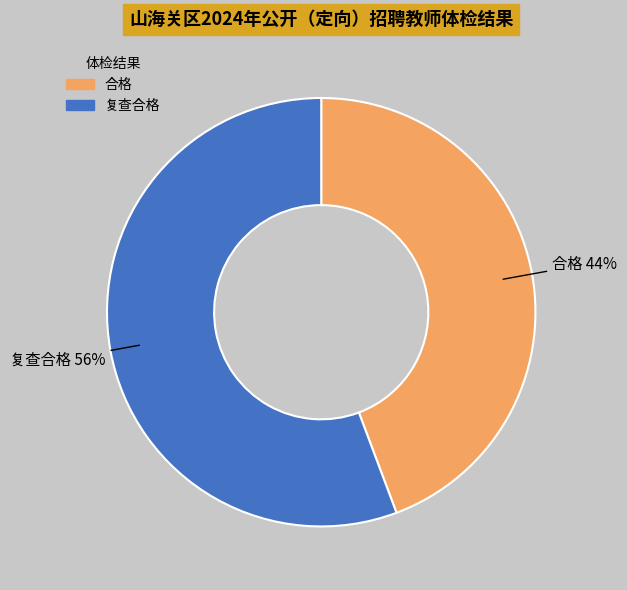

What percentage is the 合格 slice, to the nearest percent?

44%